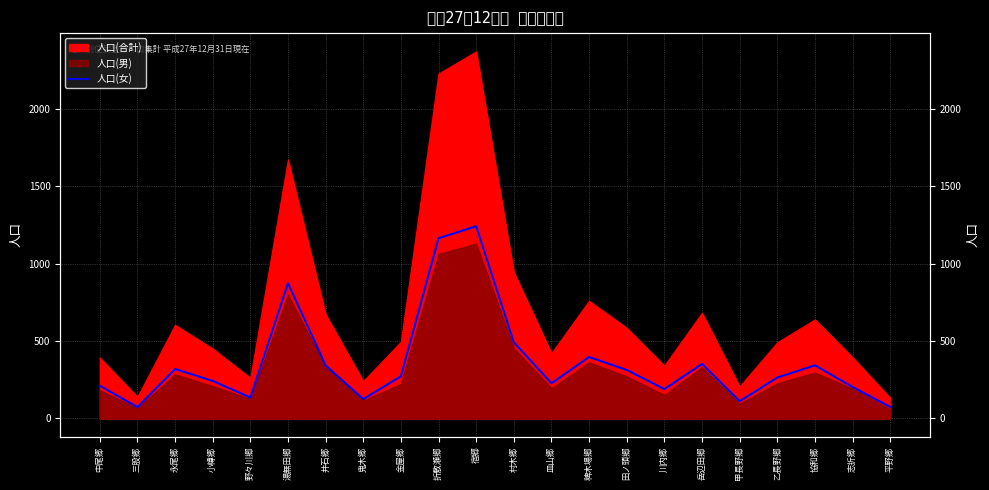

At which category does the chart reach its minimum across all series?

三股郷